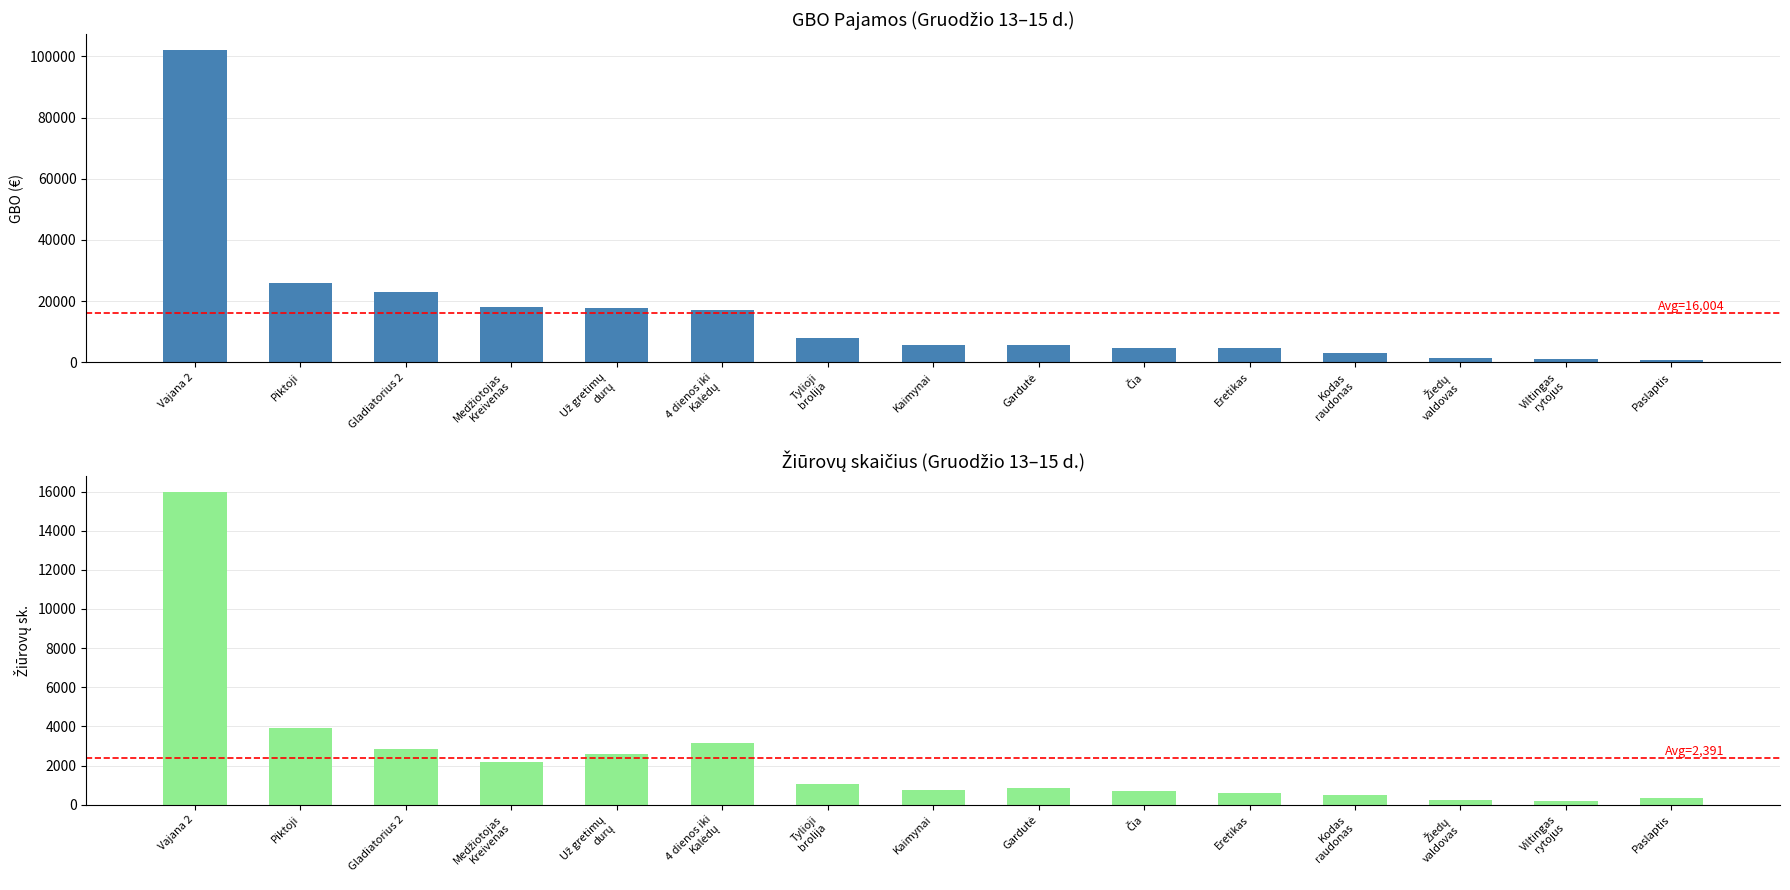

At how many categories does at least one series exceed 75223?

1